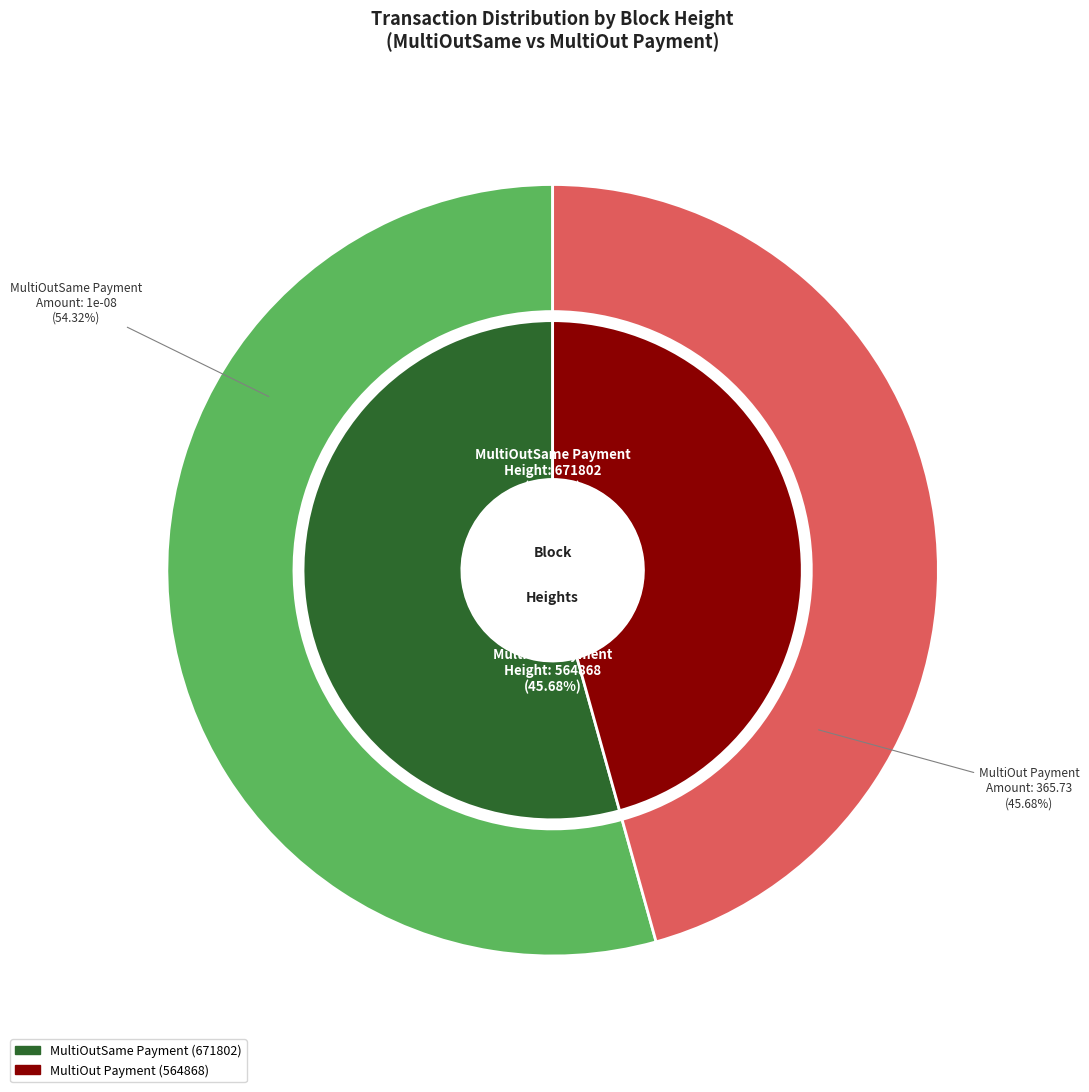

Which slice is the smallest?

564868